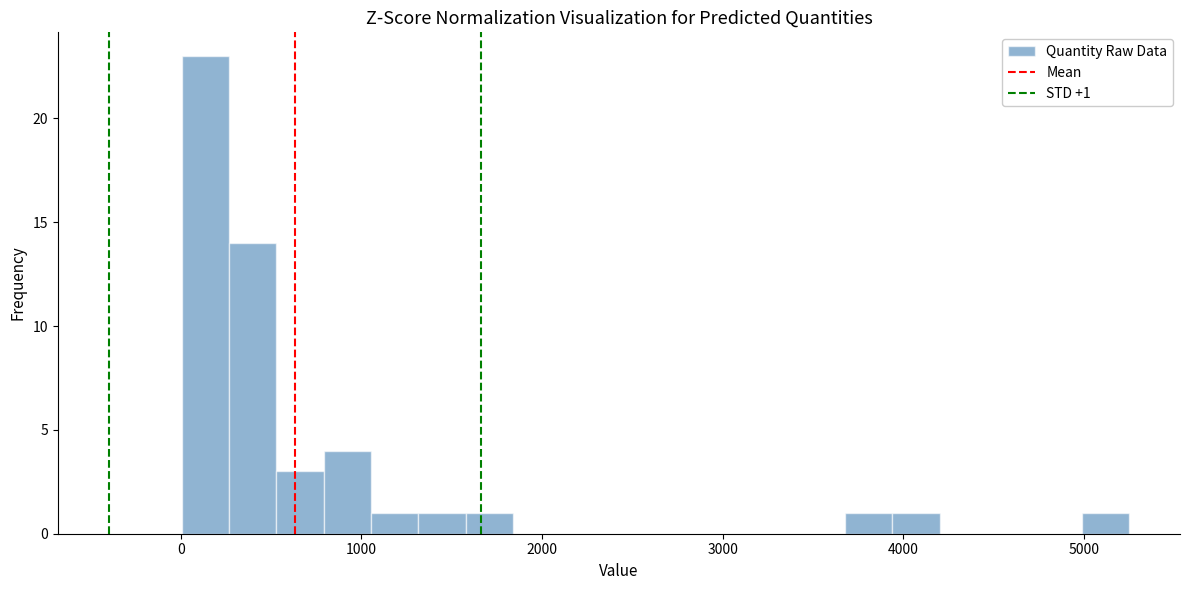

Read against the x-axis, roughly where is the centre of the tallest bar?

100